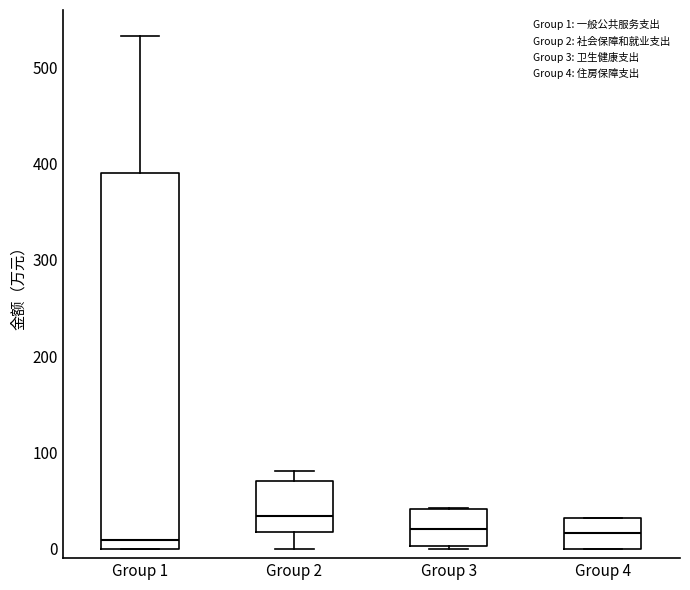

Reading left to right, transcribe this box plot: for each box, give where its median line is, the range the box spans, and where its two whiskers end, as read against the y-axis. The values are not printed on the chart, so give them approximately, as read against the axis.

Group 1: median 10, box 0 to 390, whiskers 0 to 530
Group 2: median 30, box 20 to 70, whiskers 0 to 80
Group 3: median 20, box 0 to 40, whiskers 0 (just below the box's lower edge) to 40
Group 4: median 20, box 0 to 30, whiskers 0 to 30